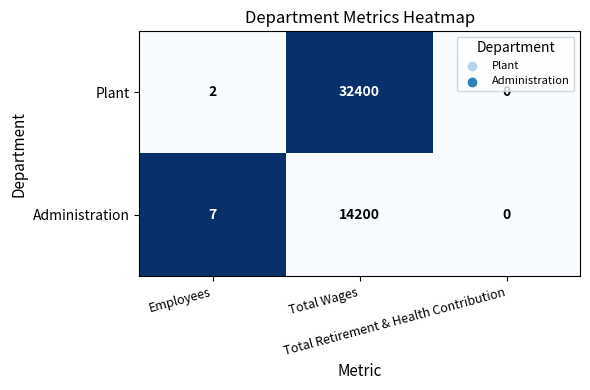

Count the number of categories in the chart.

3